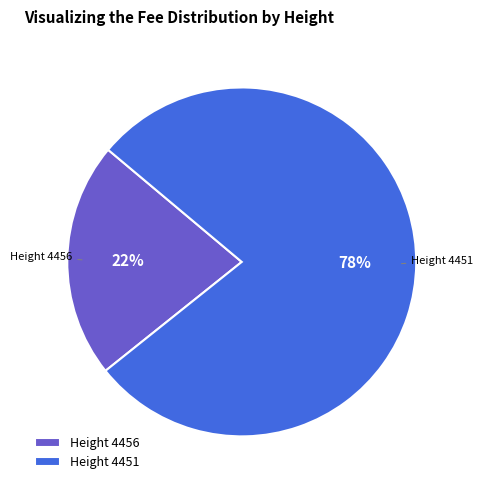

Which slice represents more than half of the pie?

Height 4451